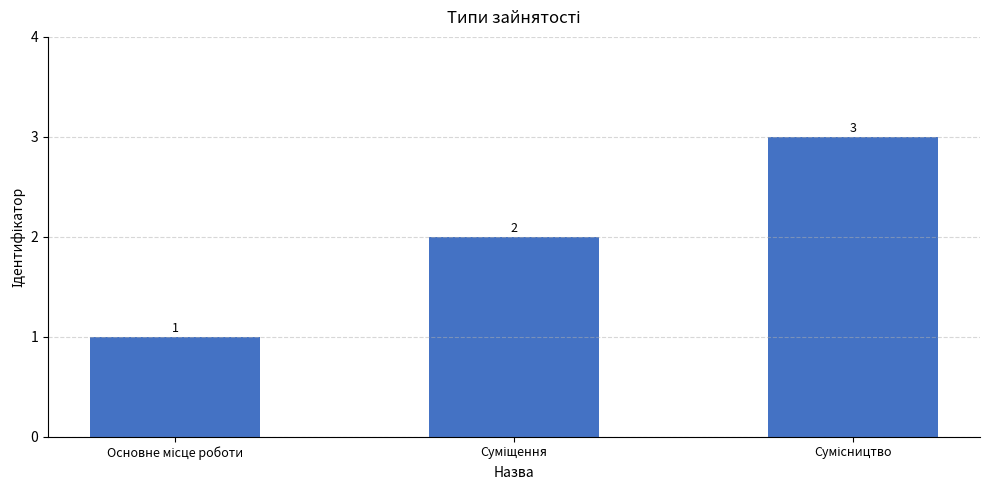

What is the greatest value displayed?

3